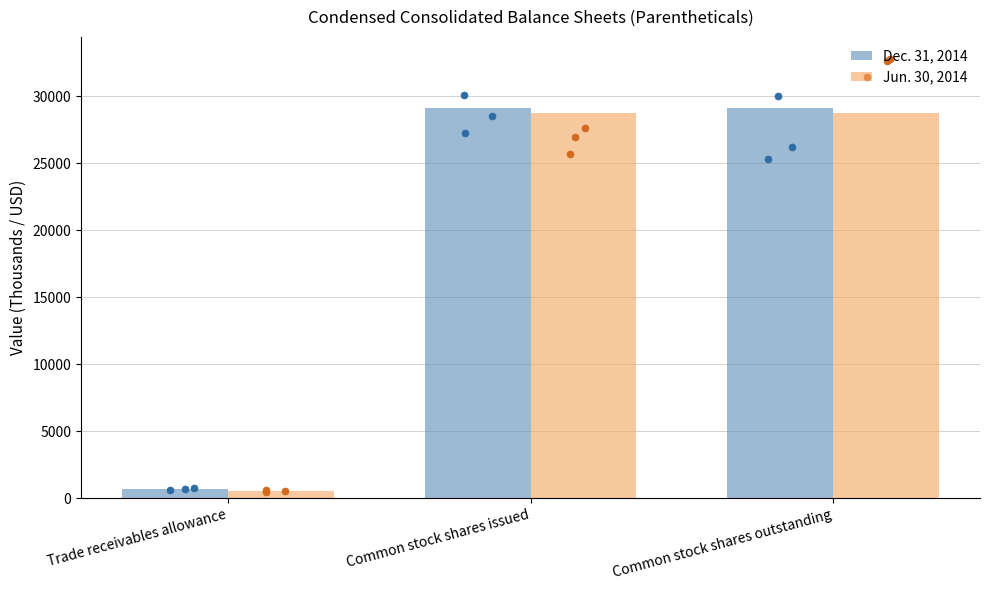

Which series has the largest Y range (max minus min)?

Dec. 31, 2014